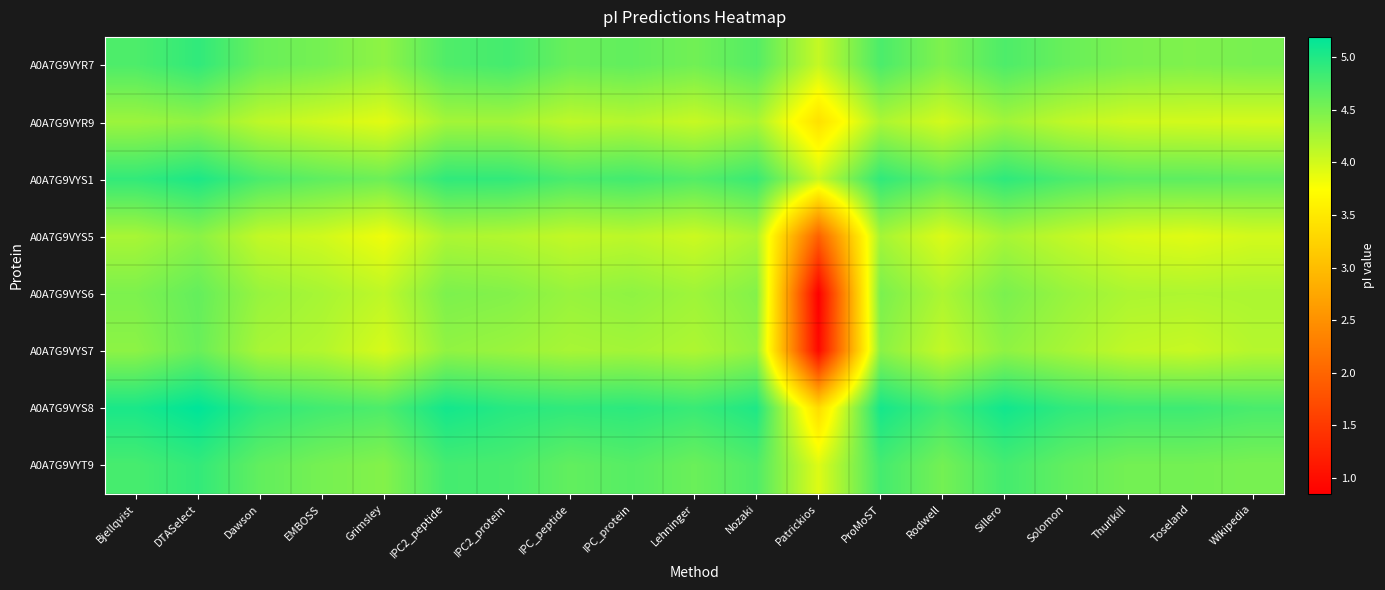

What is the spread (max minus min) of values at Wikipedia?

0.8